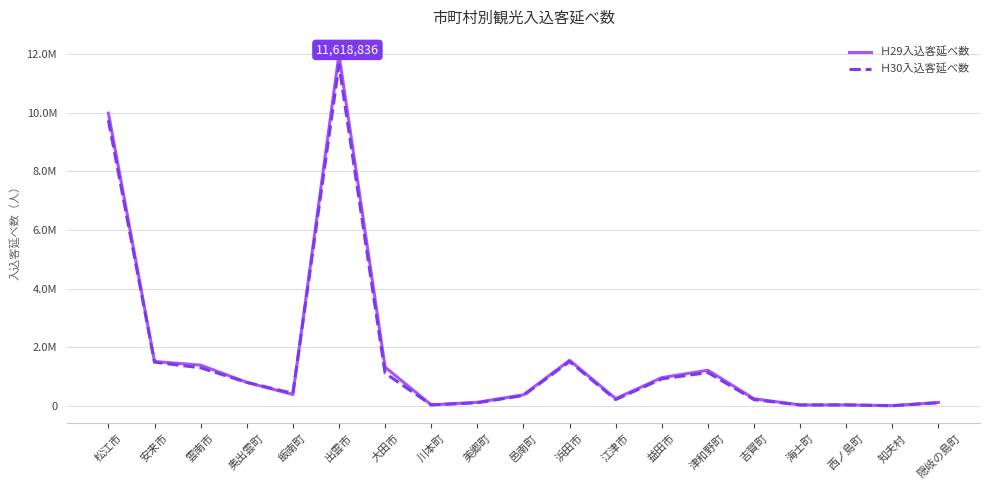

Reading left to right, transcribe all the data shown in this chart.

Ｈ29入込客延べ数: 9981844	1511130	1388600	801031	386787	11983084	1319568	32366	120810	374734	1554078	246686	961464	1213853	241292	31236	31594	6363	116845
Ｈ30入込客延べ数: 9737345	1490315	1297183	801413	424251	11618836	1113452	34690	102697	354330	1510321	214147	919892	1134738	211381	28580	32098	3212	104406